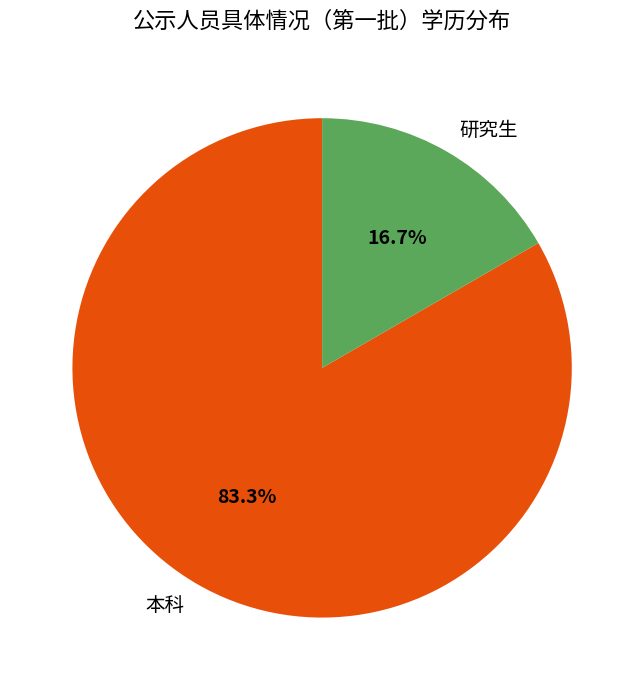

What is the smallest slice in the pie chart?

研究生